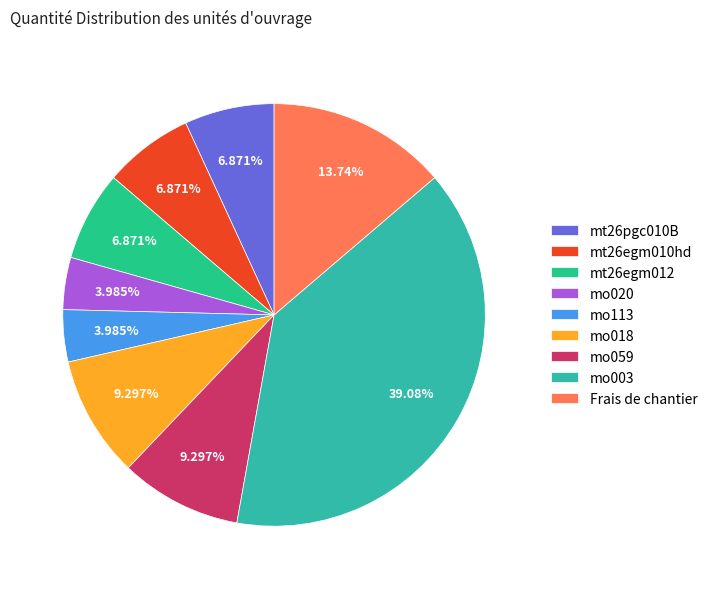

Does mt26egm010hd represent more than half of the total?

No